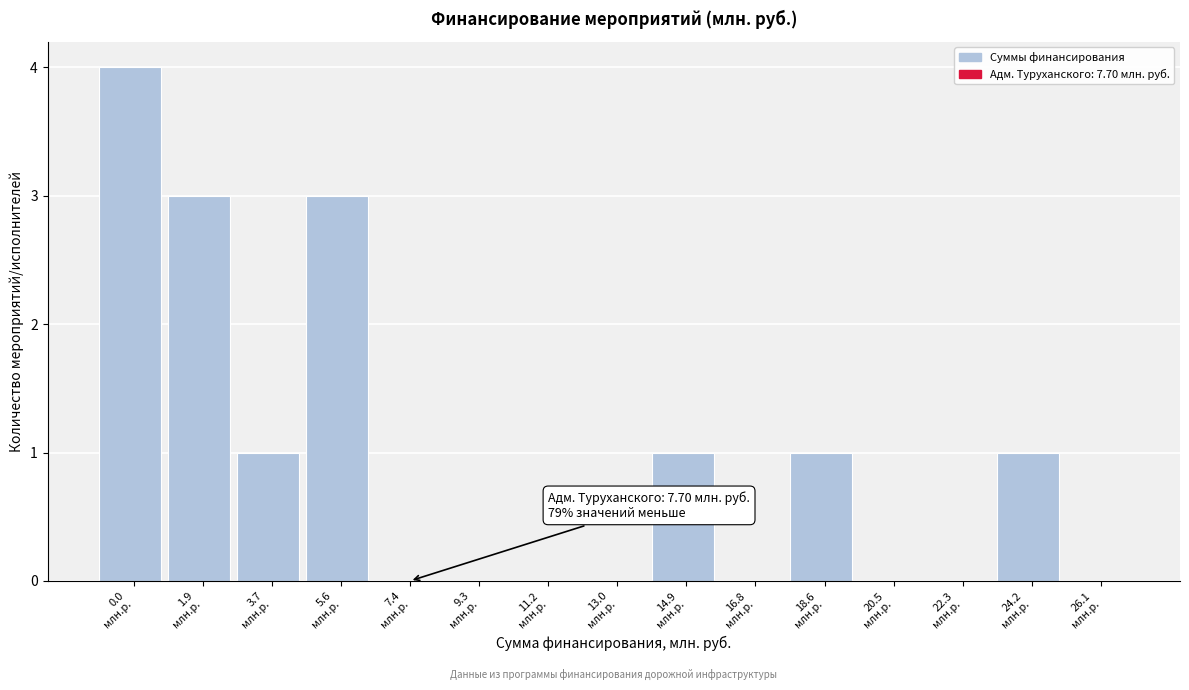

What is the maximum value shown in the chart?

4